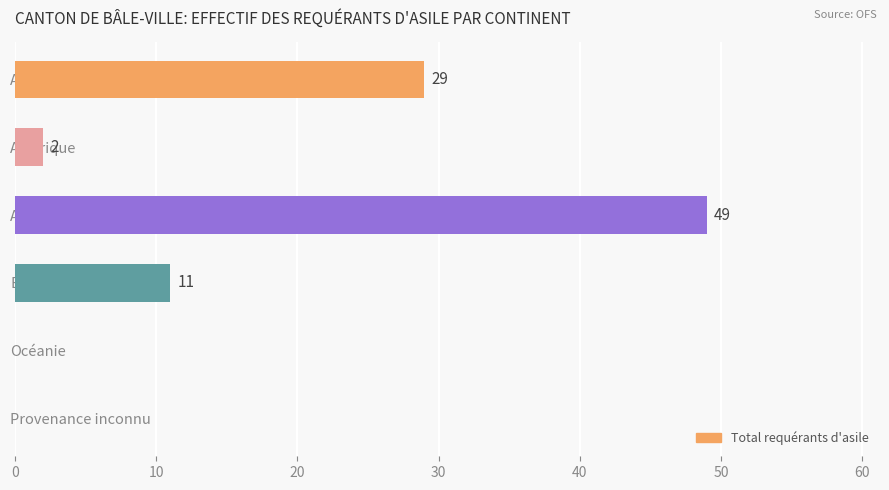

The value at Asie is 49. True or false?

True